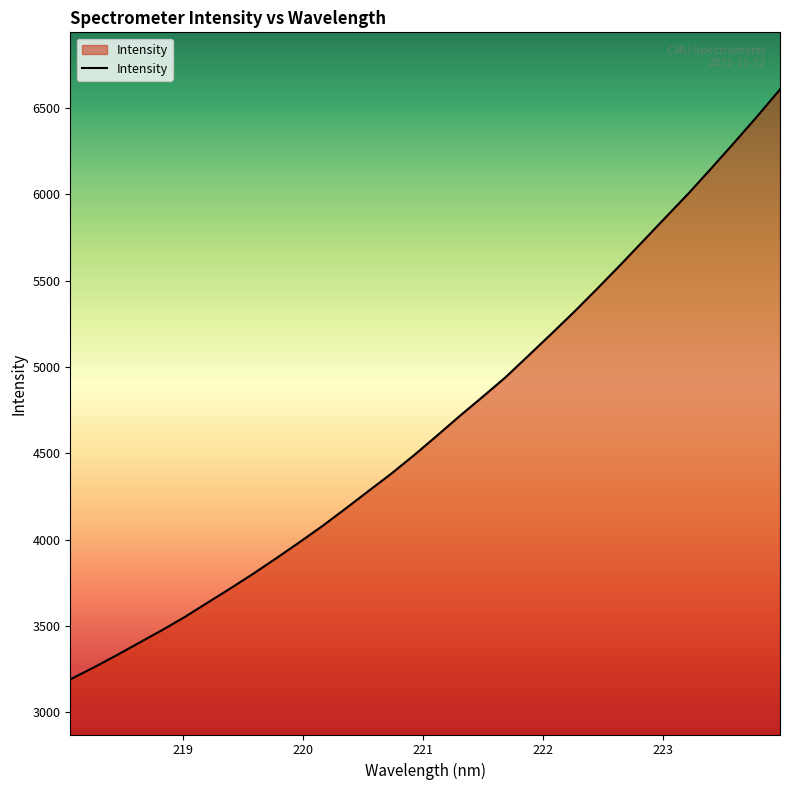

What is the minimum value shown in the chart?

3191.3